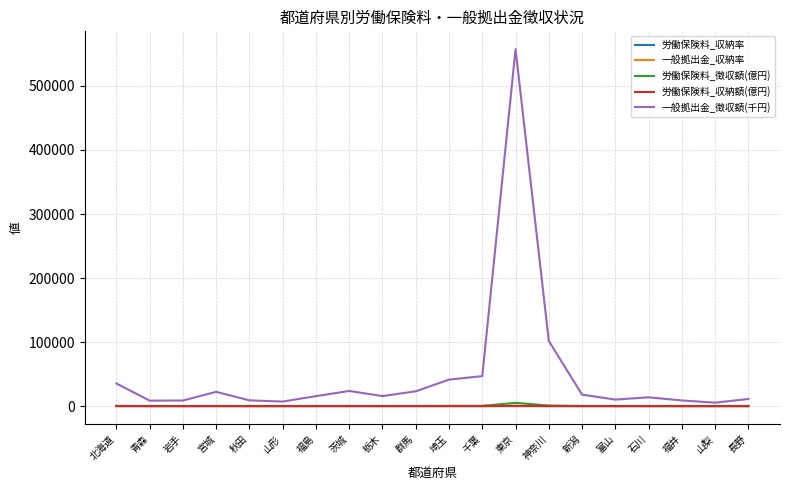

Which category has the highest value in the 一般拠出金_徴収額(千円) series?

東京